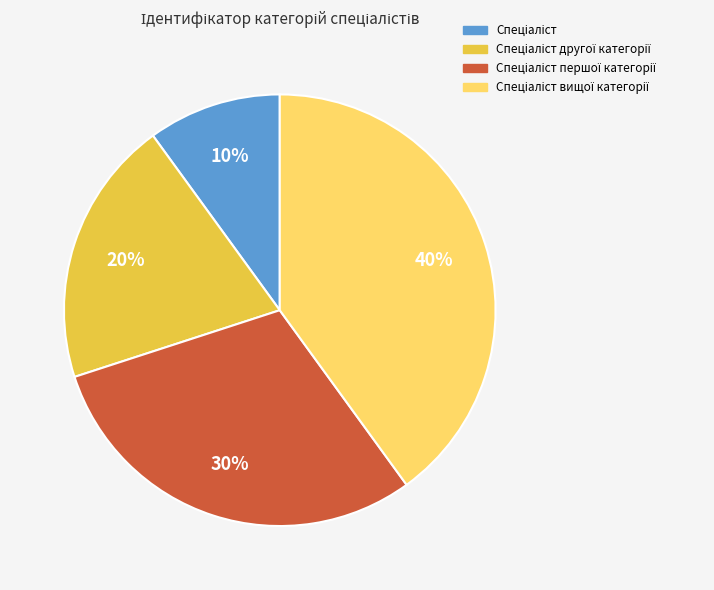

To the nearest percent, what is the average slice percentage?

25%